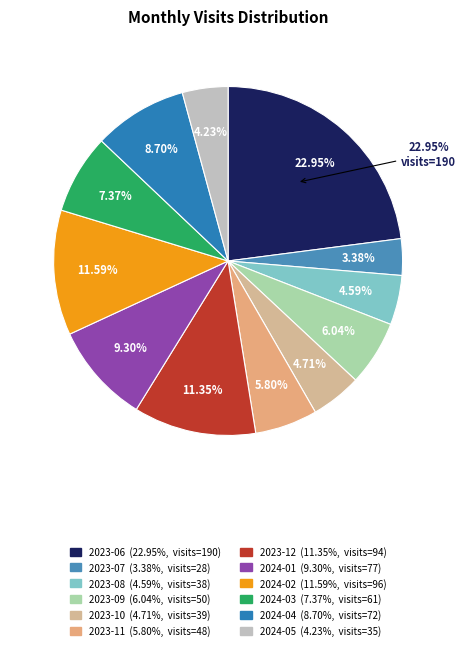

What is the ratio of the value at 2024-05 to the value at 2023-06?

0.2